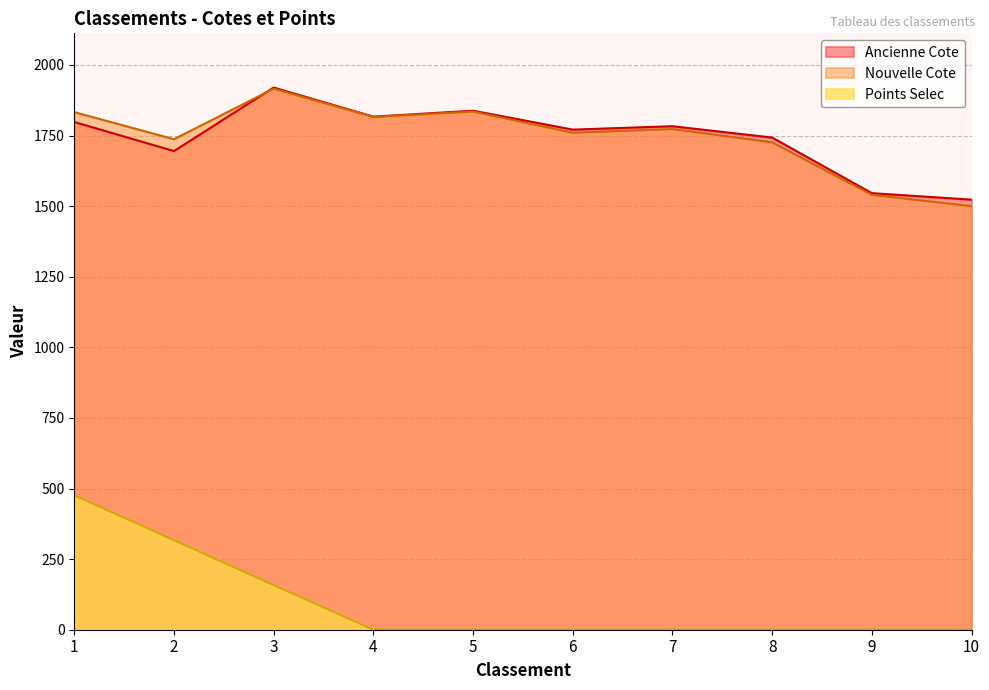

What is the greatest value displayed?

1920